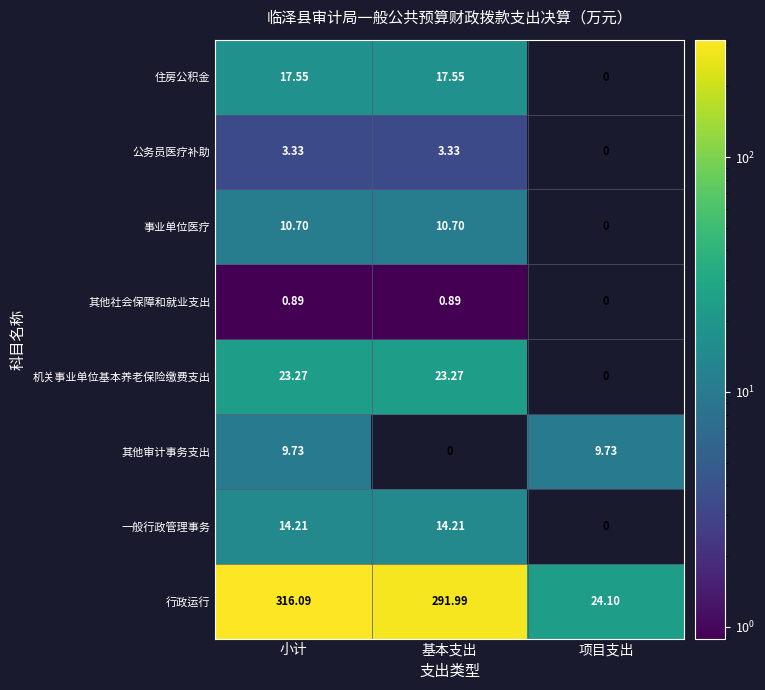

Rank the series at 小计 from lowest to highest value.

其他社会保障和就业支出, 公务员医疗补助, 其他审计事务支出, 事业单位医疗, 一般行政管理事务, 住房公积金, 机关事业单位基本养老保险缴费支出, 行政运行